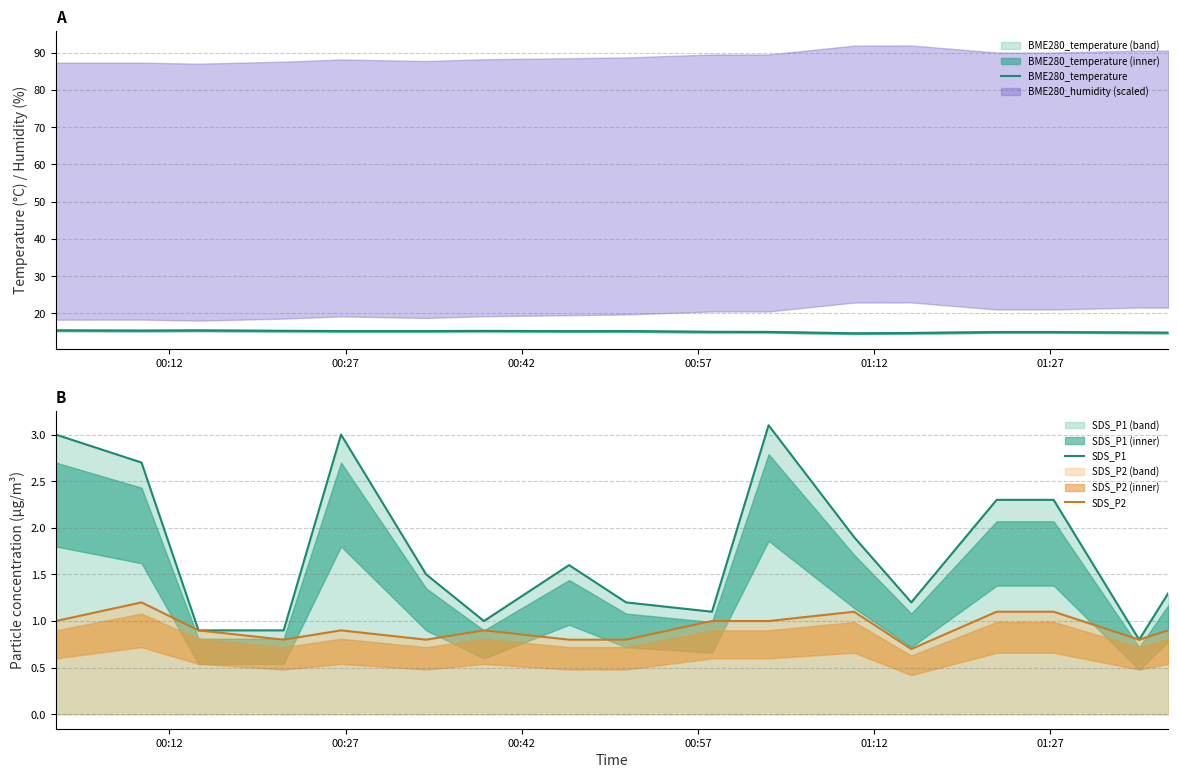

What is the minimum value for SDS_P2?

0.7